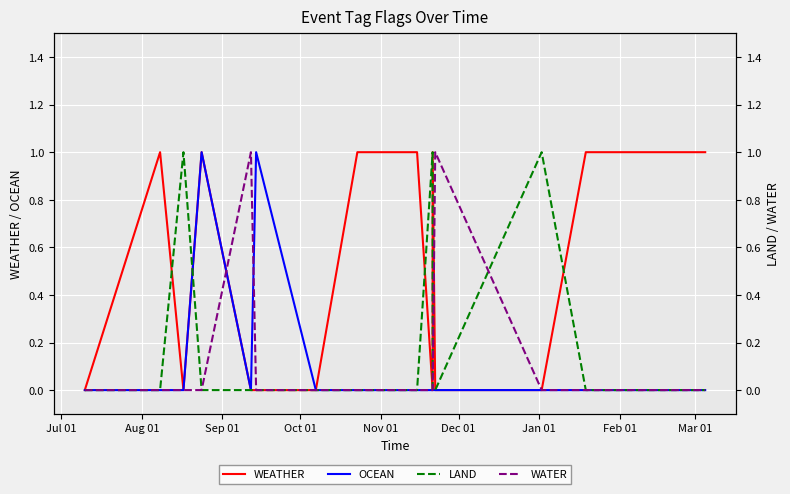

What are all the series names shown in the legend?

WEATHER, OCEAN, LAND, WATER